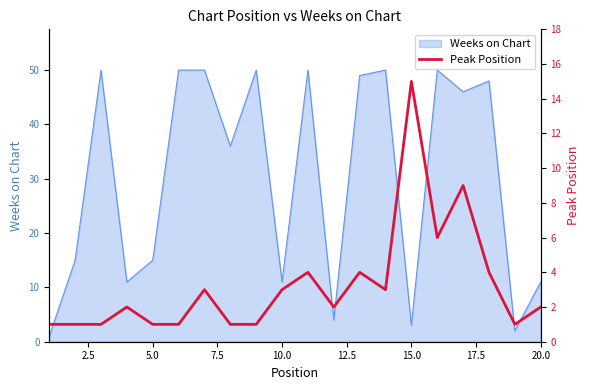

How many data points does each series have?

20